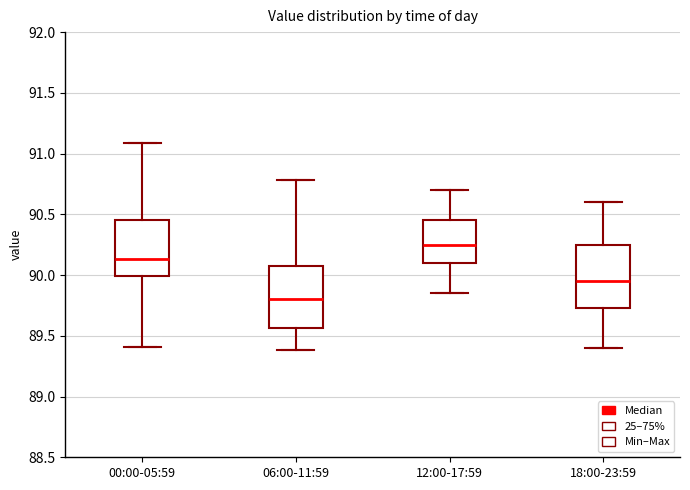

Where is the lower edge of the box for 12:00-17:59 on the y-axis? The values are not printed on the chart, so give them approximately, as read against the axis.

90.10